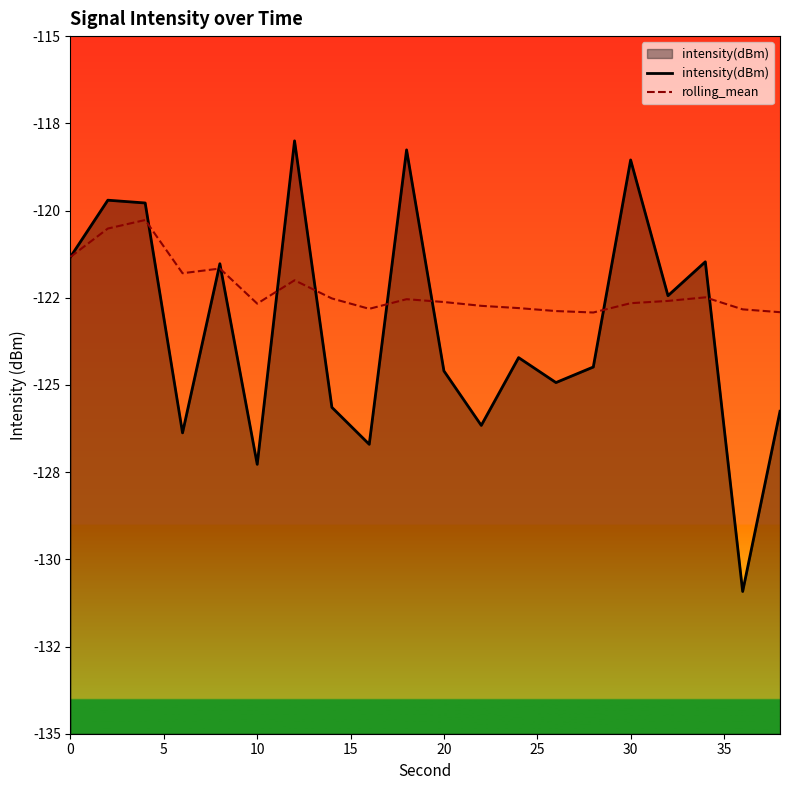

What is the maximum value for intensity(dBm)?

-118.0